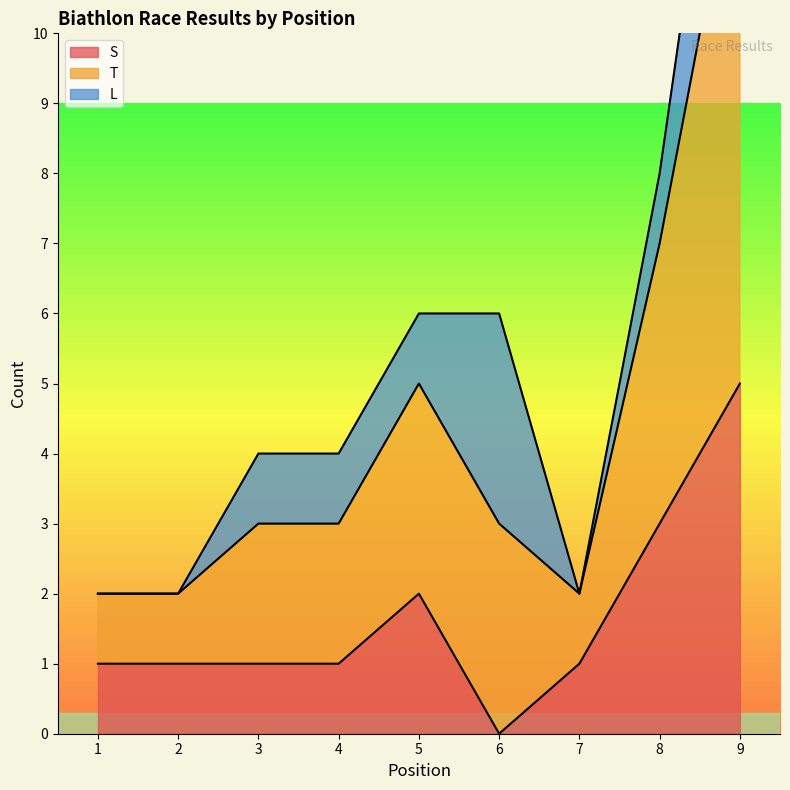

What is the difference between the maximum and second lowest values in the T series?

14